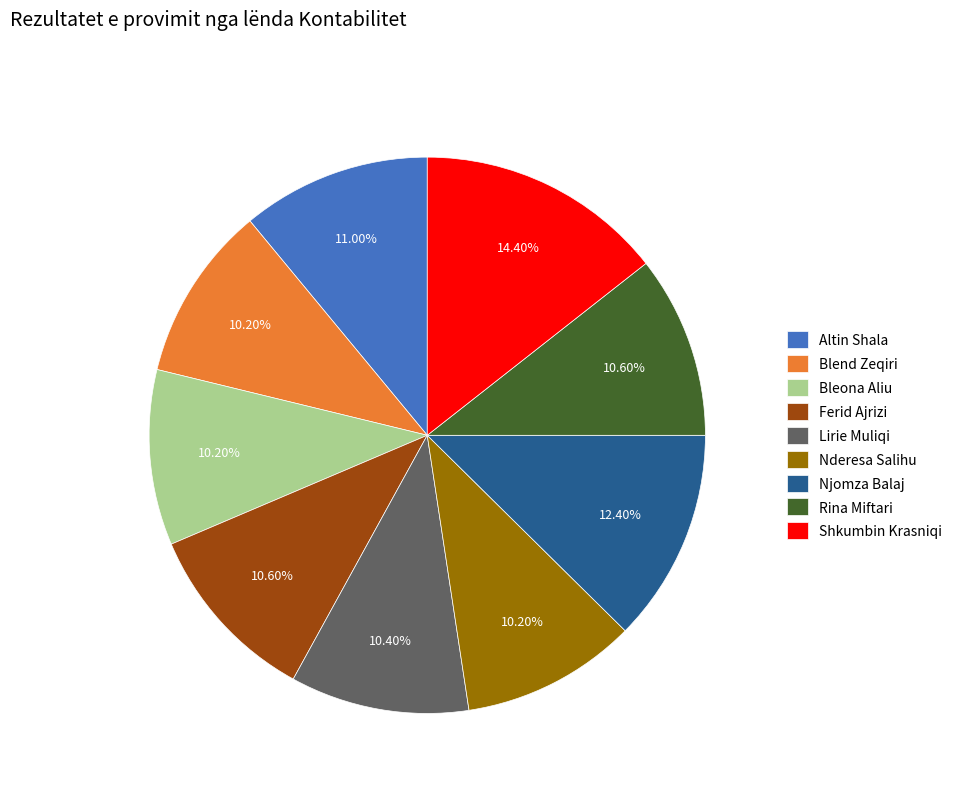

Between Blend Zeqiri and Shkumbin Krasniqi, which is larger?

Shkumbin Krasniqi